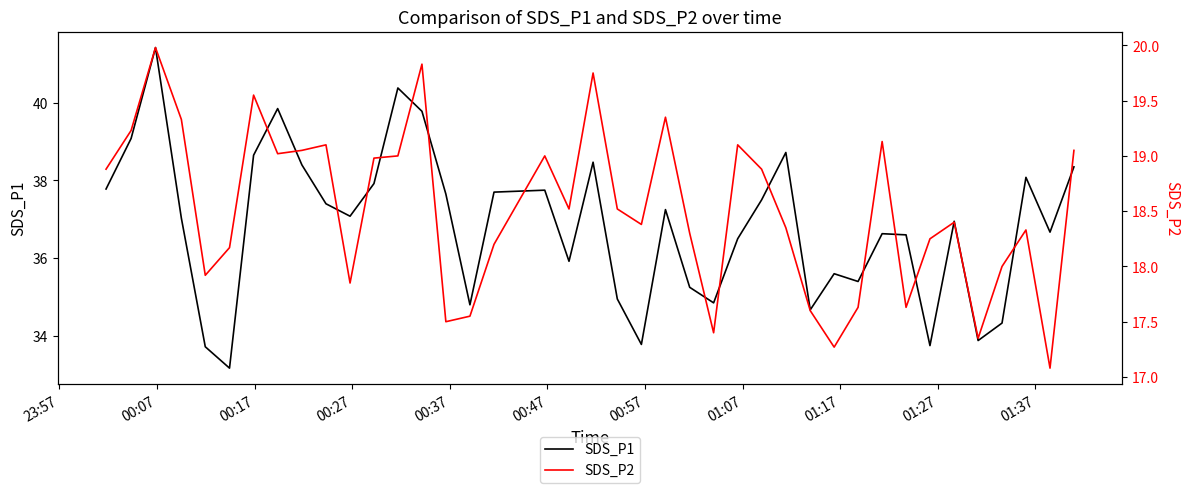

What is the highest value of the SDS_P1 series?

41.4